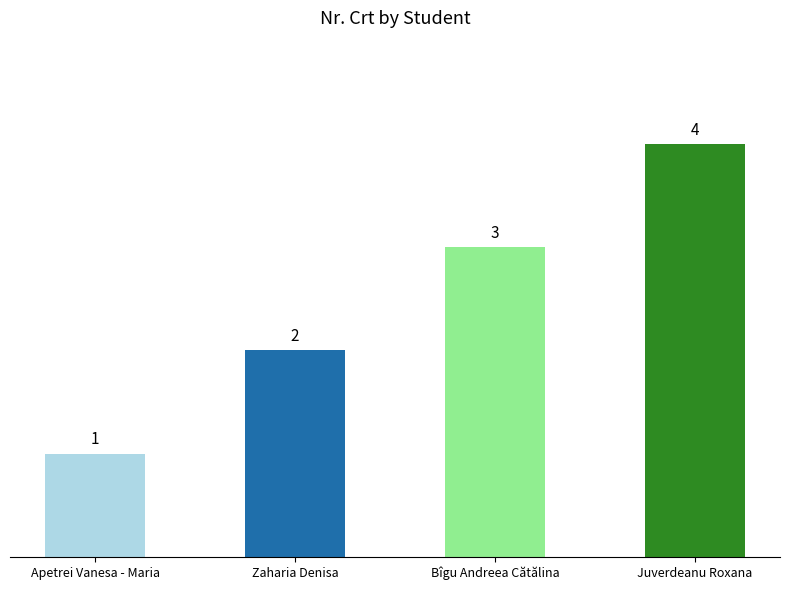

What position from the left is Bîgu Andreea Cătălina?

3